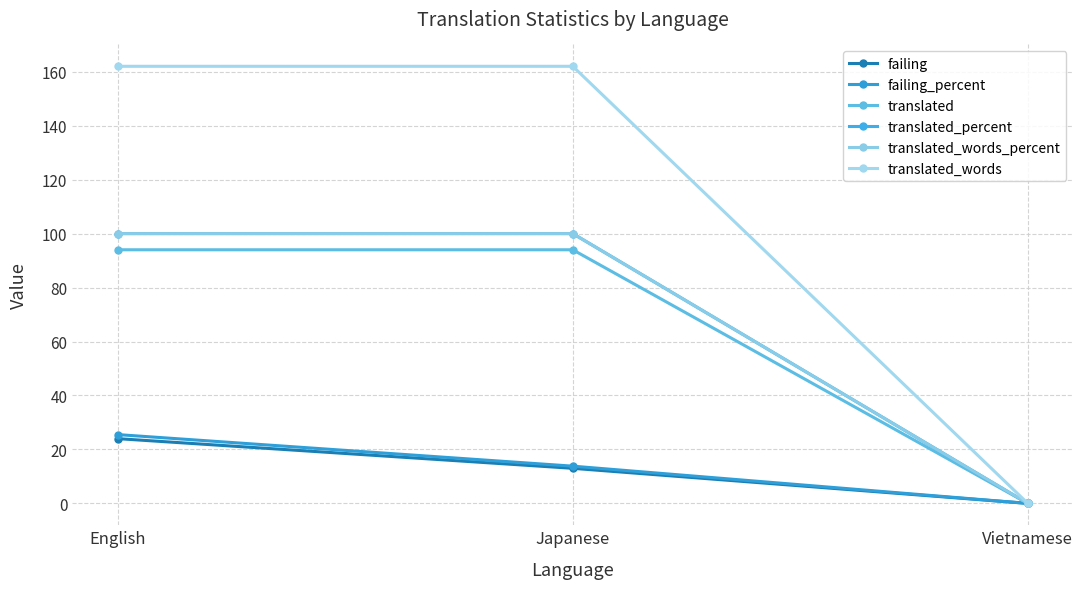

Is this an area chart (filled region under the line)?

No